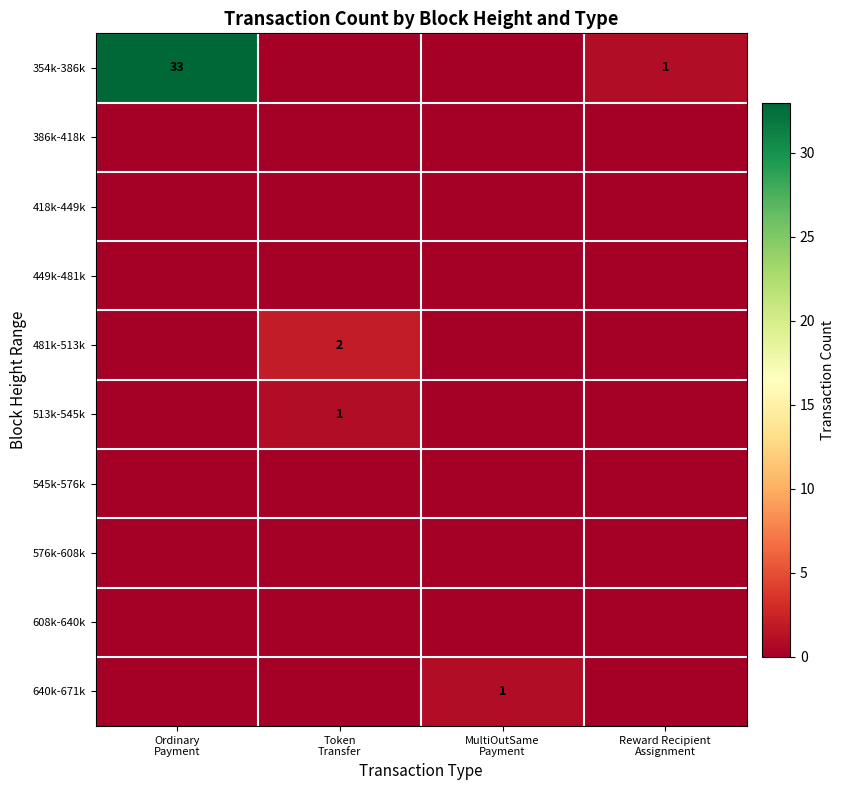

Is the value of 386k-418k at Ordinary Payment greater than the value of 449k-481k at Reward Recipient Assignment?

No